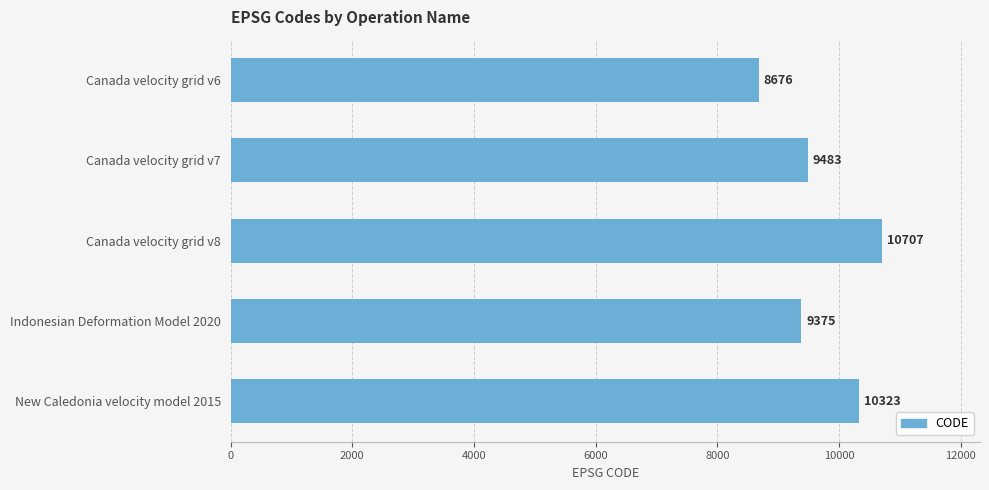

Is it true that the value at Canada velocity grid v7 is 14901?

False